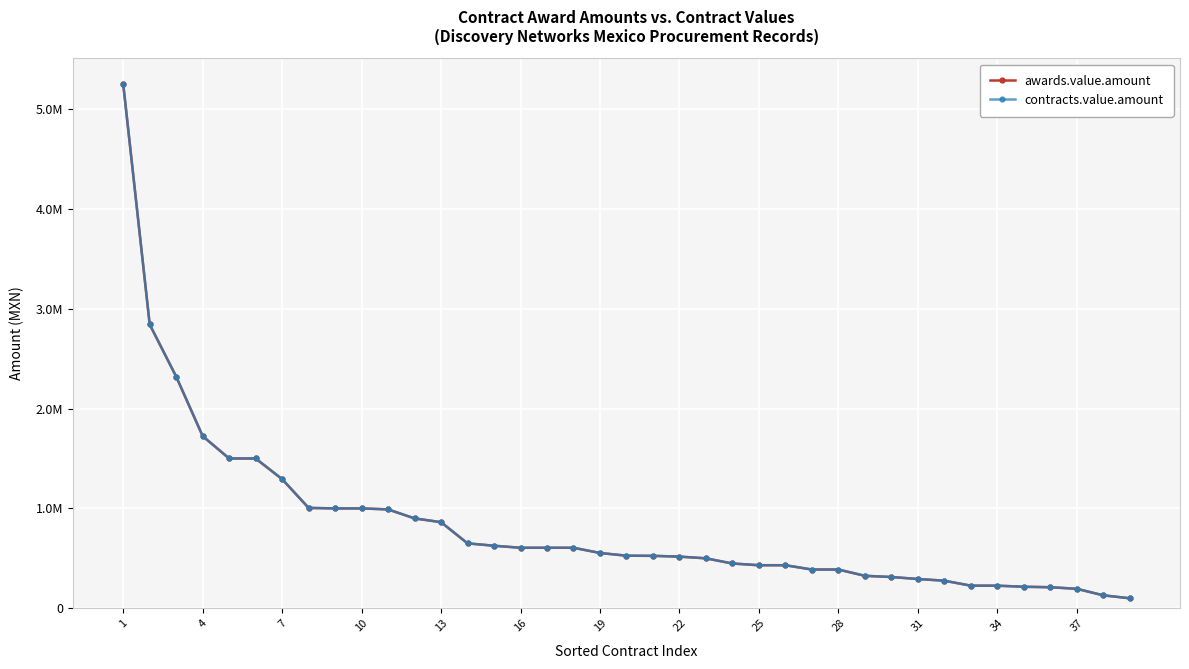

True or false: awards.value.amount has more than 1 points higher than both neighbors.

False